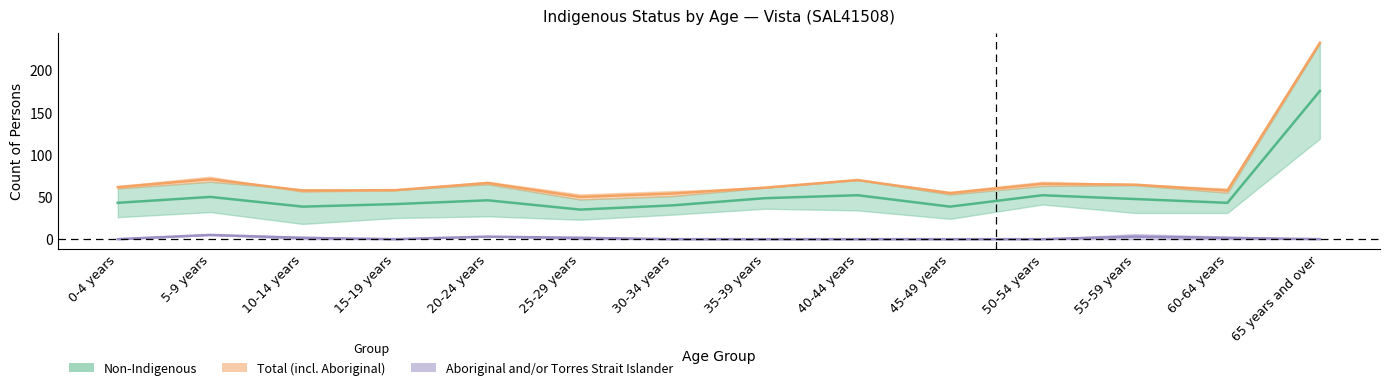

At which label is Non-Indigenous Females closest to 68?

50-54 years